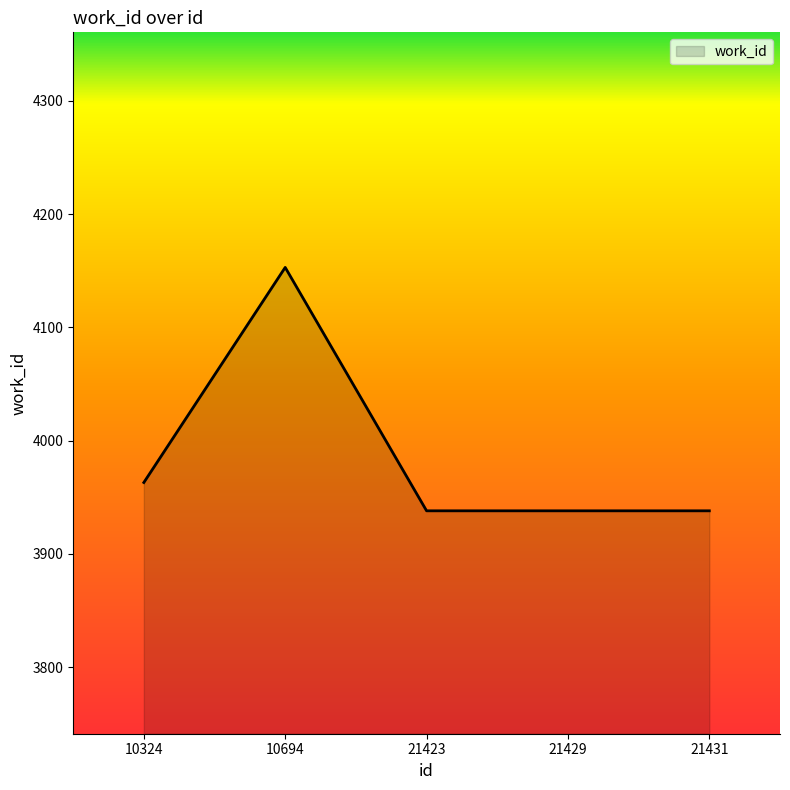

Does the chart have visible grid lines?

No